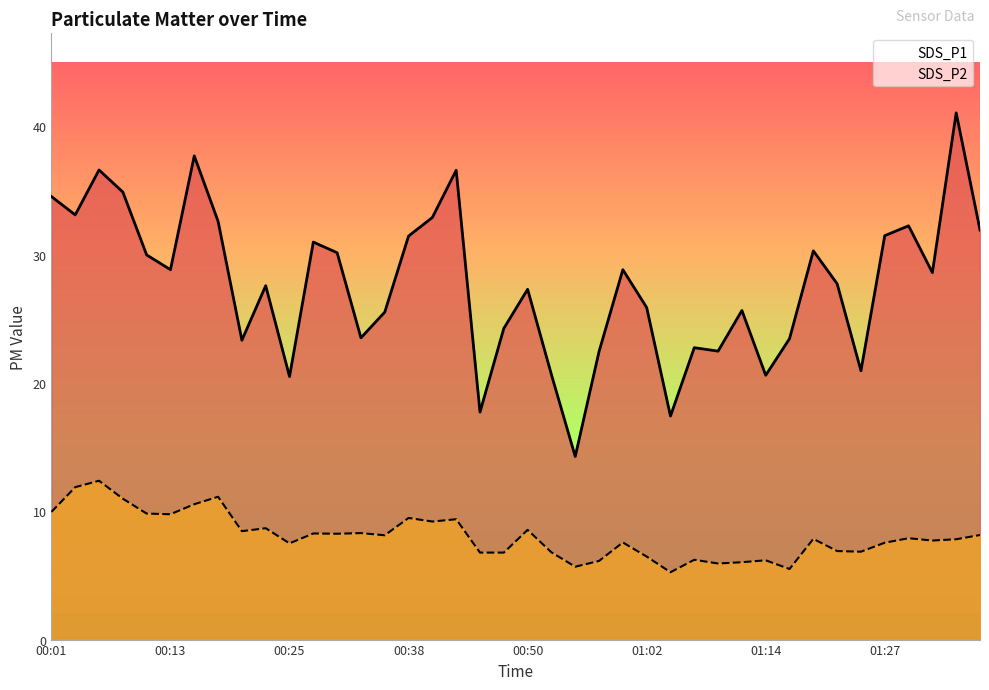

What is the difference between the maximum and minimum values in the SDS_P1 series?

26.8